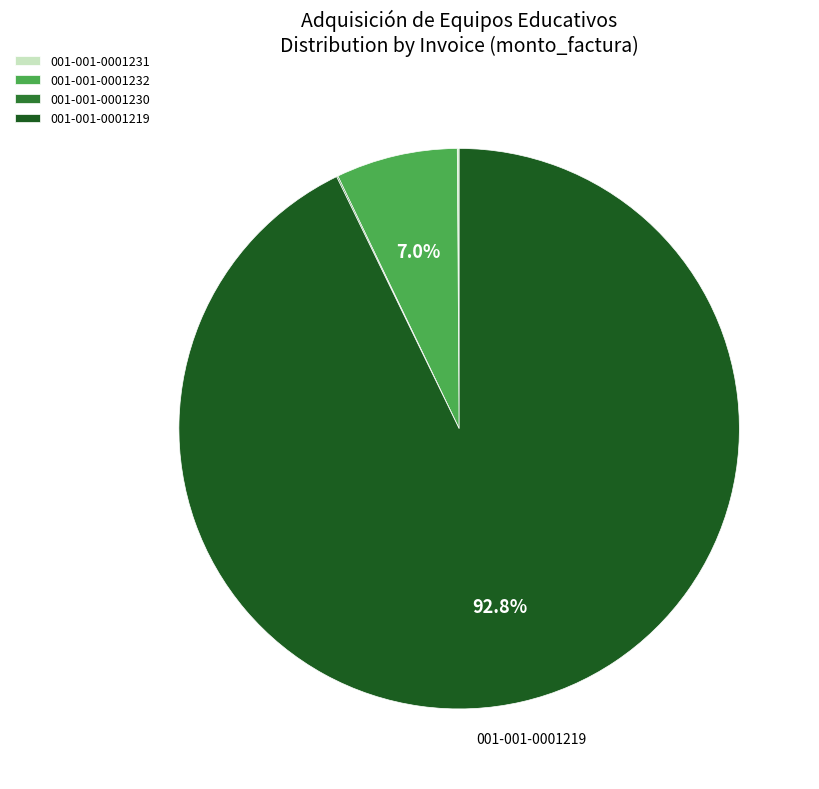

What is the largest slice in the pie chart?

001-001-0001219